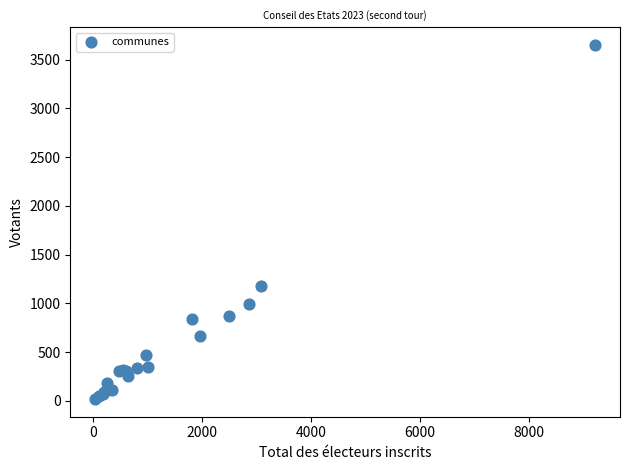

What Y value in the scatter plot is closest to 1835?

1182